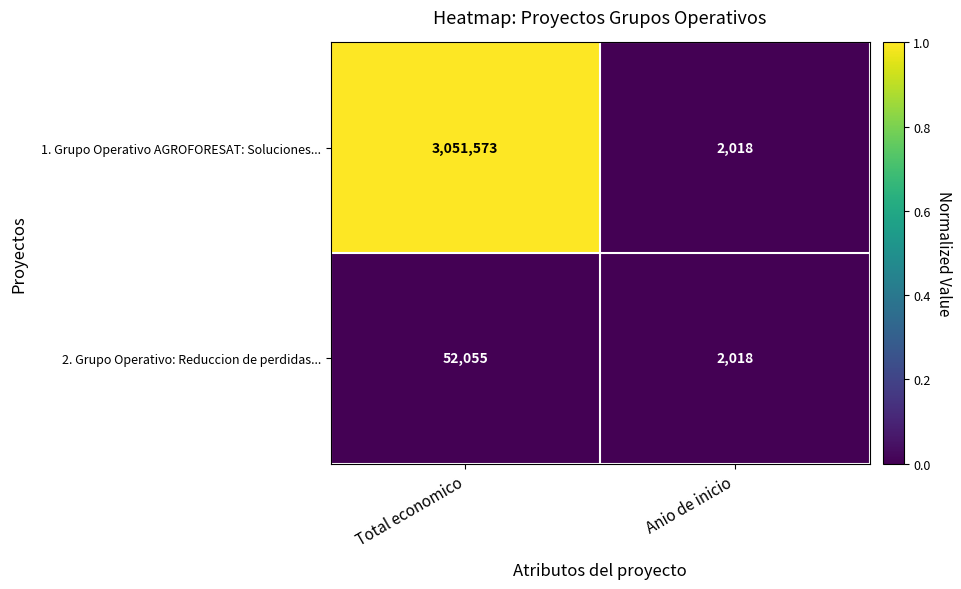

Rank the series by their maximum value, from highest to lowest.

1. Grupo Operativo AGROFORESAT: Soluciones..., 2. Grupo Operativo: Reduccion de perdidas...